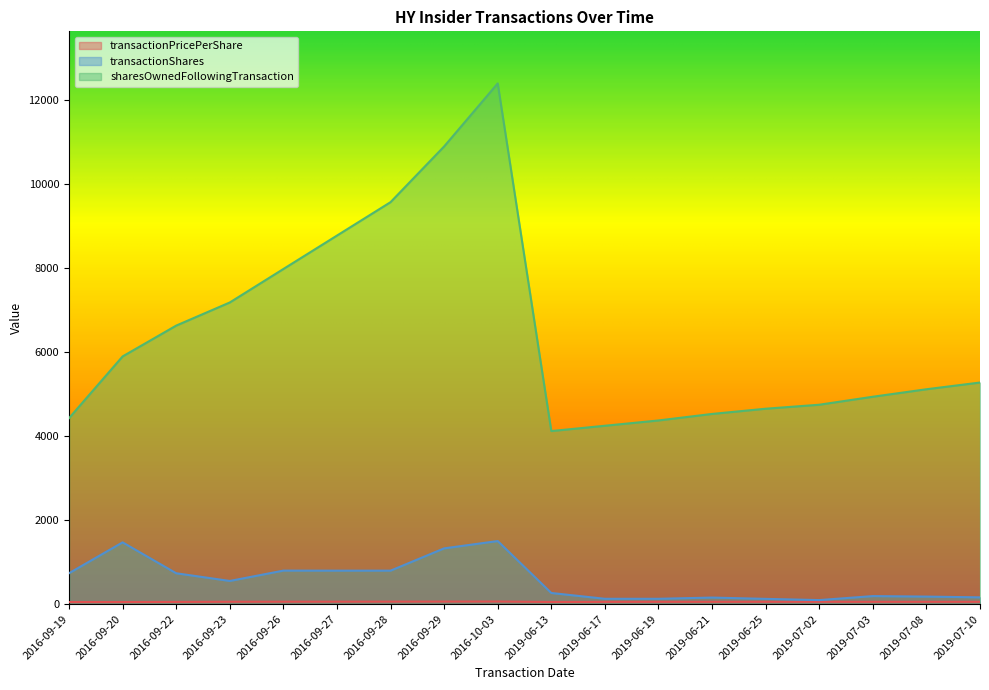

What is the greatest value displayed?

12383.0